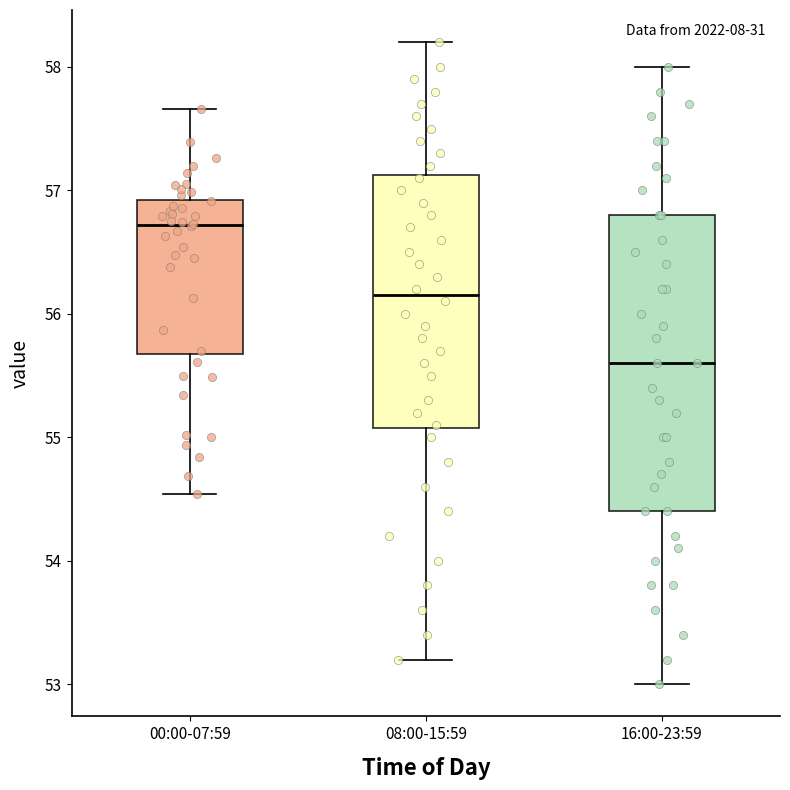

Which box is the tallest, from its lower edge to its upper edge?

16:00-23:59